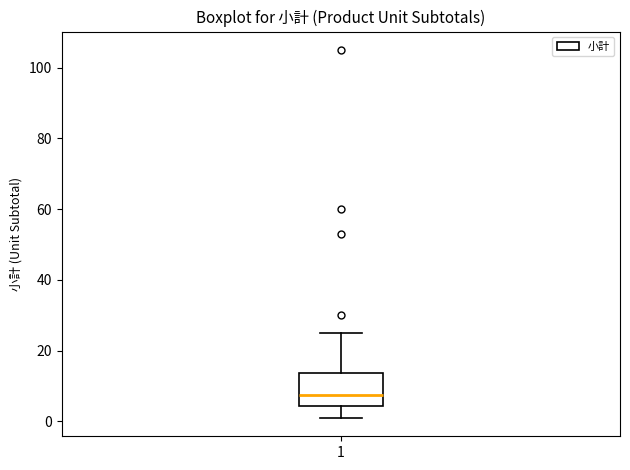

Where does the median line of the box at x = 1 sit on the y-axis? The values are not printed on the chart, so give them approximately, as read against the axis.

8